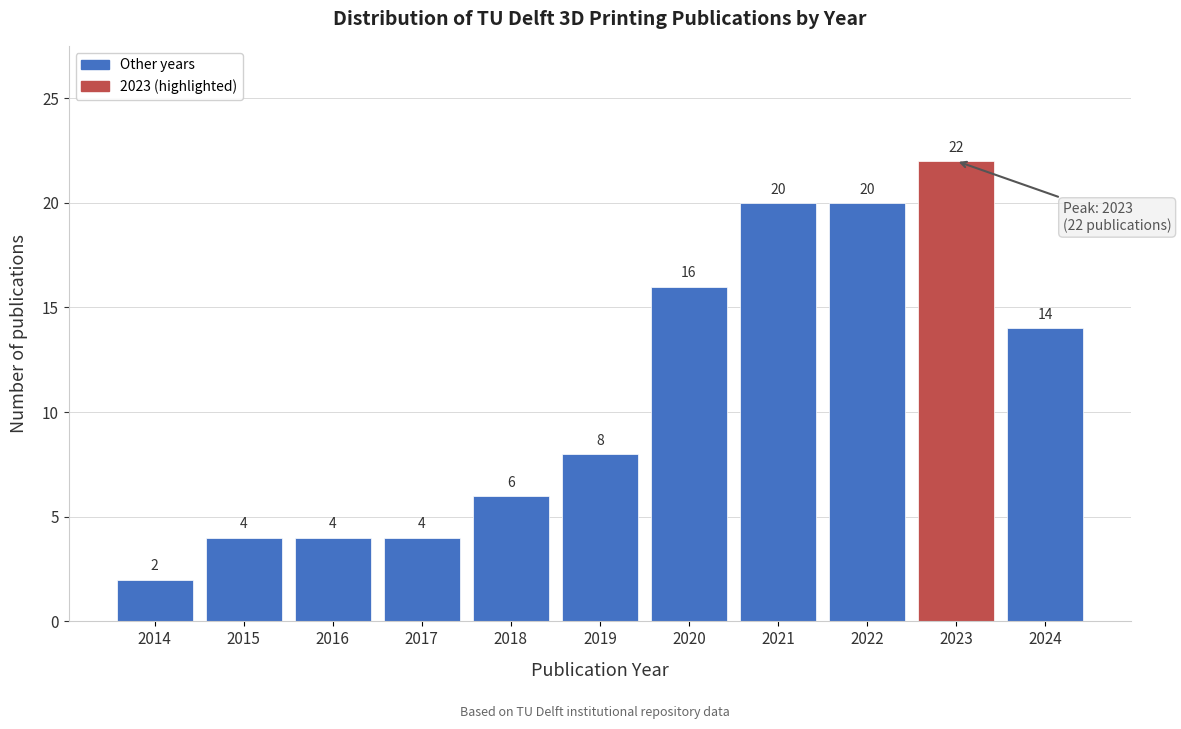

Reading left to right, list all the values displayed in this chart.

2014=2	2015=4	2016=4	2017=4	2018=6	2019=8	2020=16	2021=20	2022=20	2023=22	2024=14